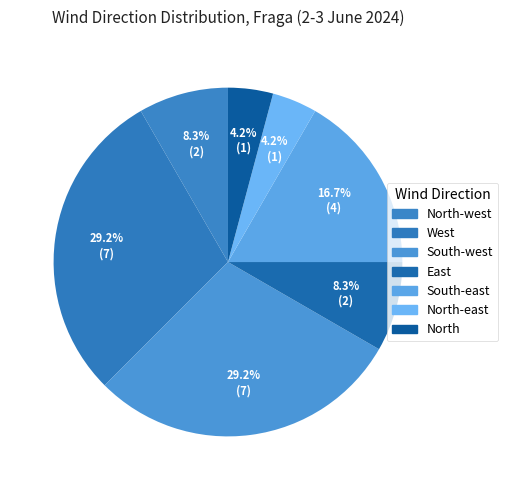

Count the number of slices in the pie.

7